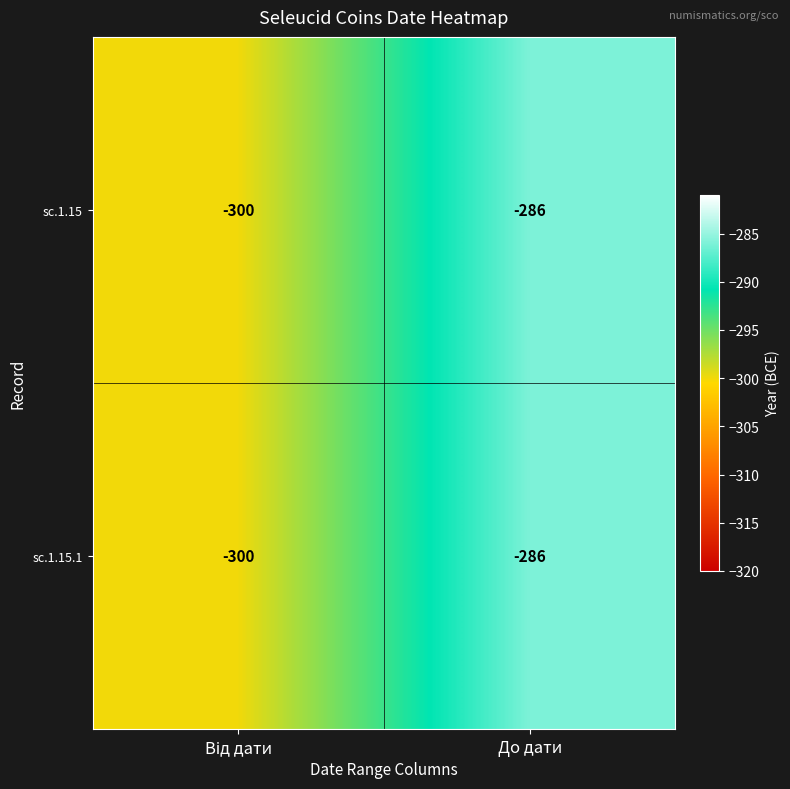

At which category does the chart reach its peak across all series?

До дати